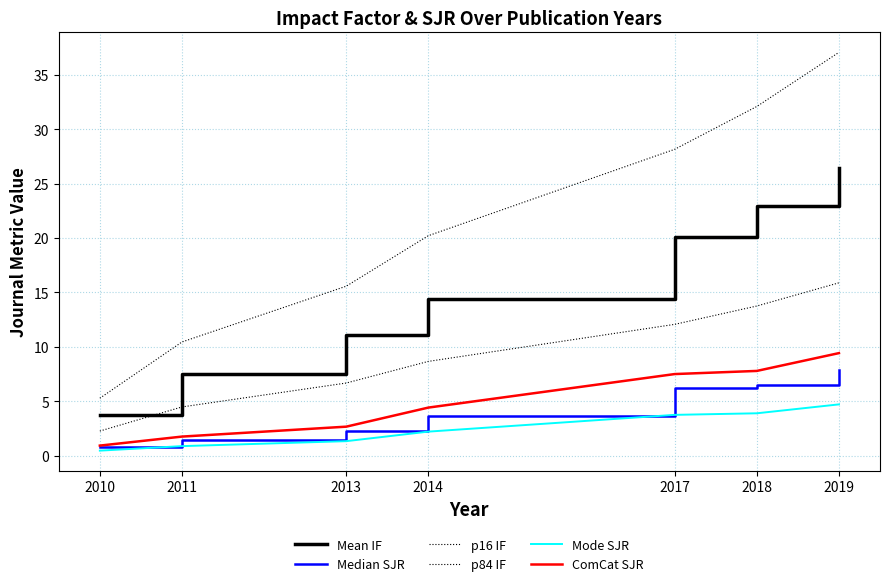

What is the smallest value displayed?

0.5